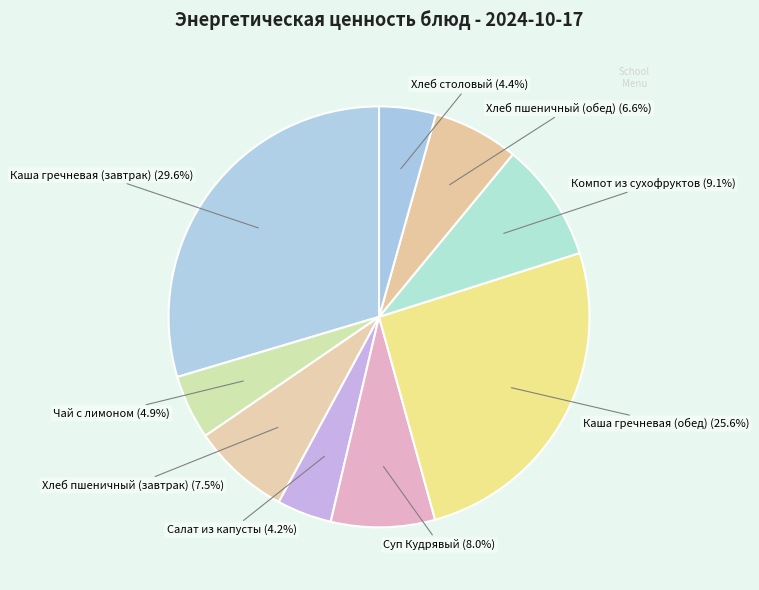

To the nearest percent, what is the average slice percentage?

11%